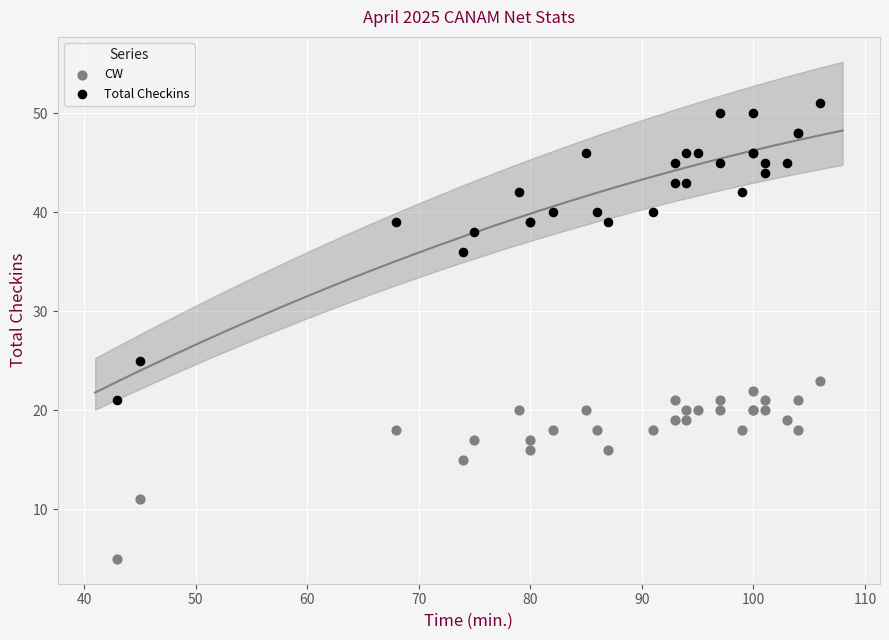

What are all the series names shown in the legend?

CW, Total Checkins